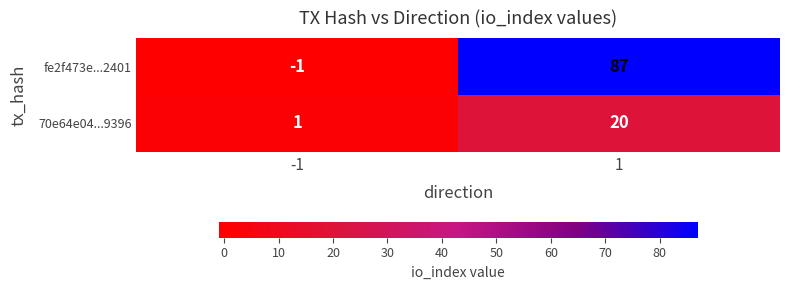

True or false: fe2f473e...2401 has a value of -2 at -1.

False